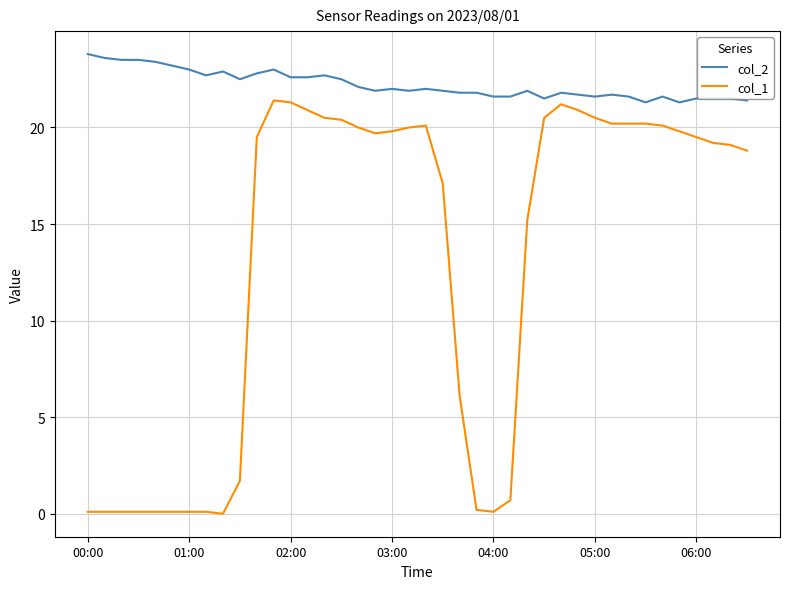

Which series has the largest range (max minus min)?

col_1